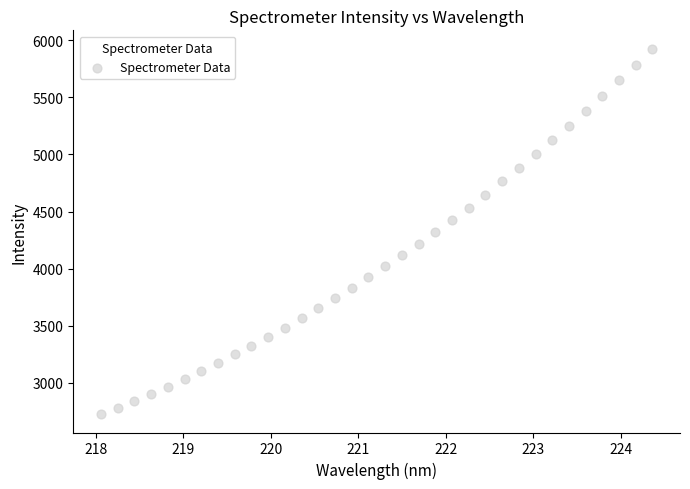

What is the range of X values (max minus min)?

6.3